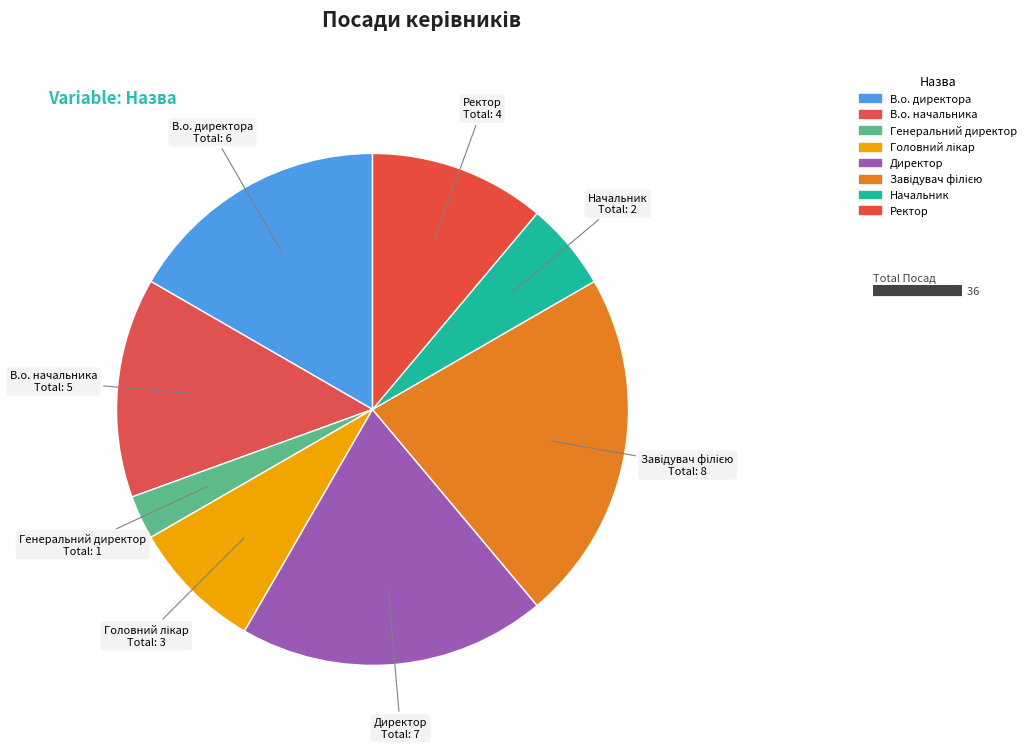

Is it true that В.о. директора is 27% of the pie?

False